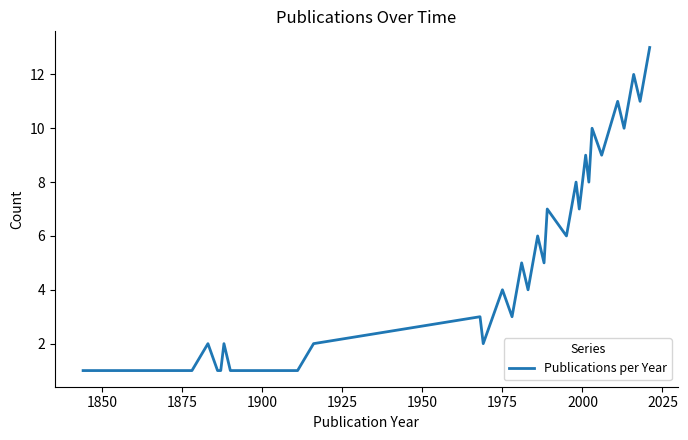

What is the maximum value shown in the chart?

13